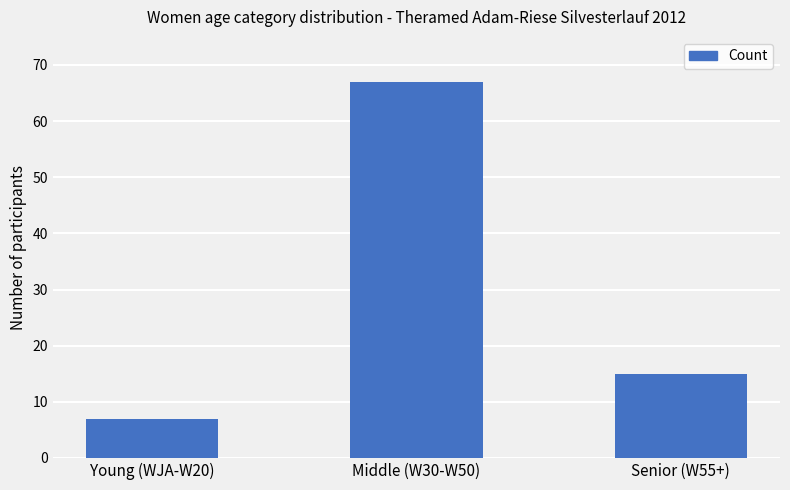

True or false: the data shows 20 at Senior (W55+).

False